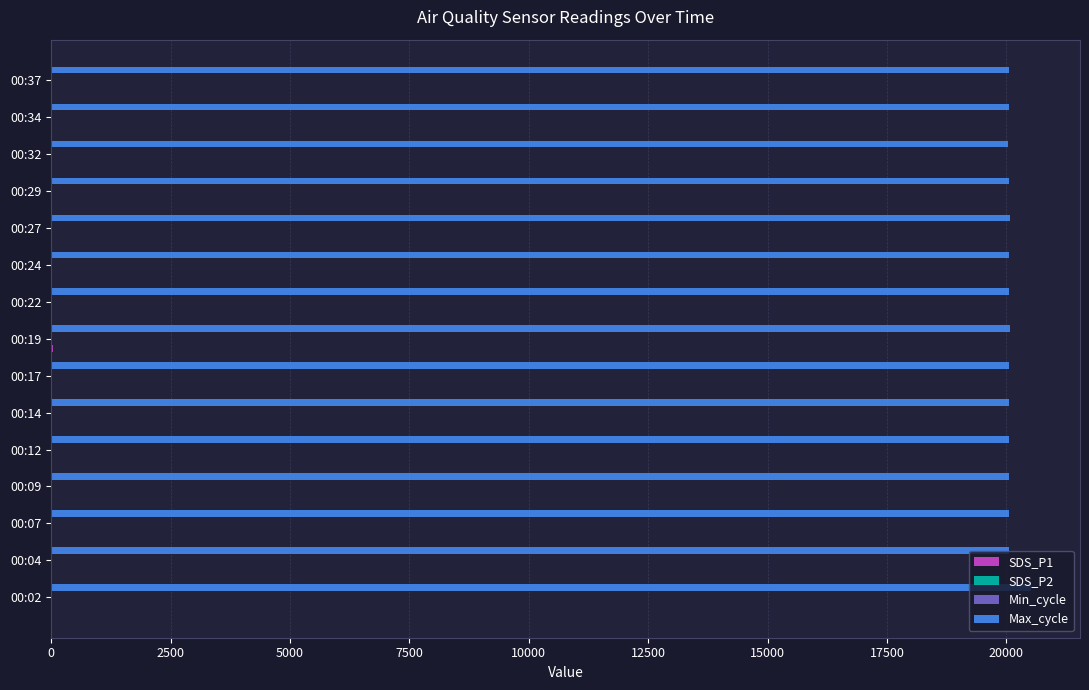

Which series has the widest spread of values?

Max_cycle